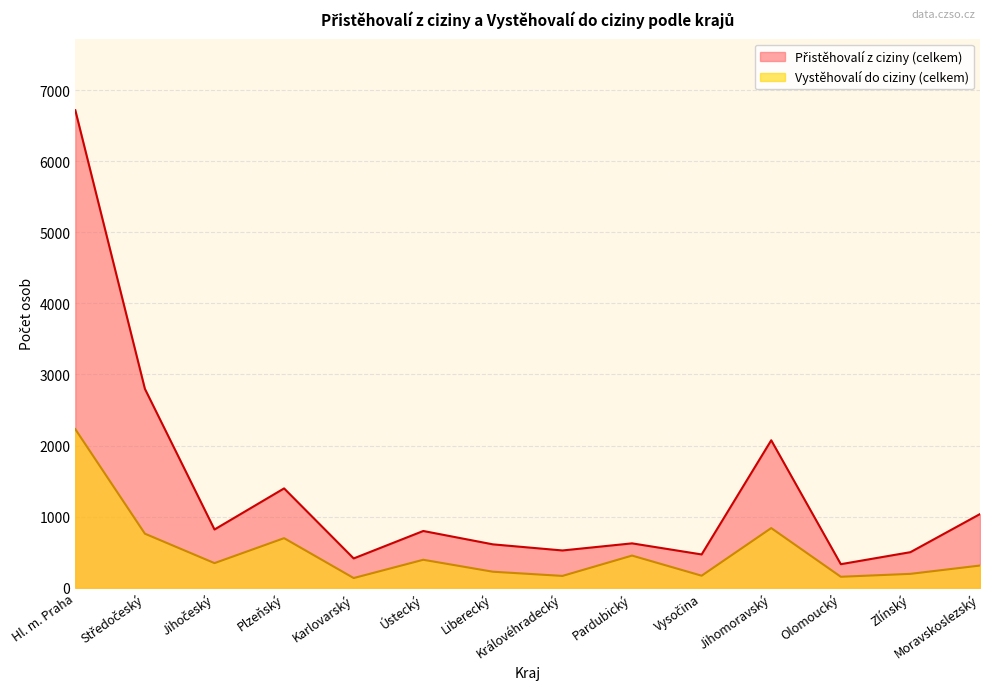

Which has a higher value, Ústecký or Plzeňský?

Plzeňský